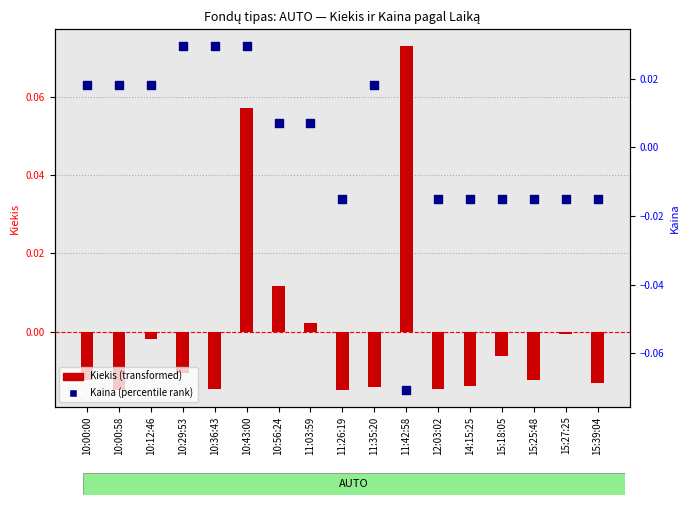

Which series has the largest total across all categories?

Kiekis (transformed)